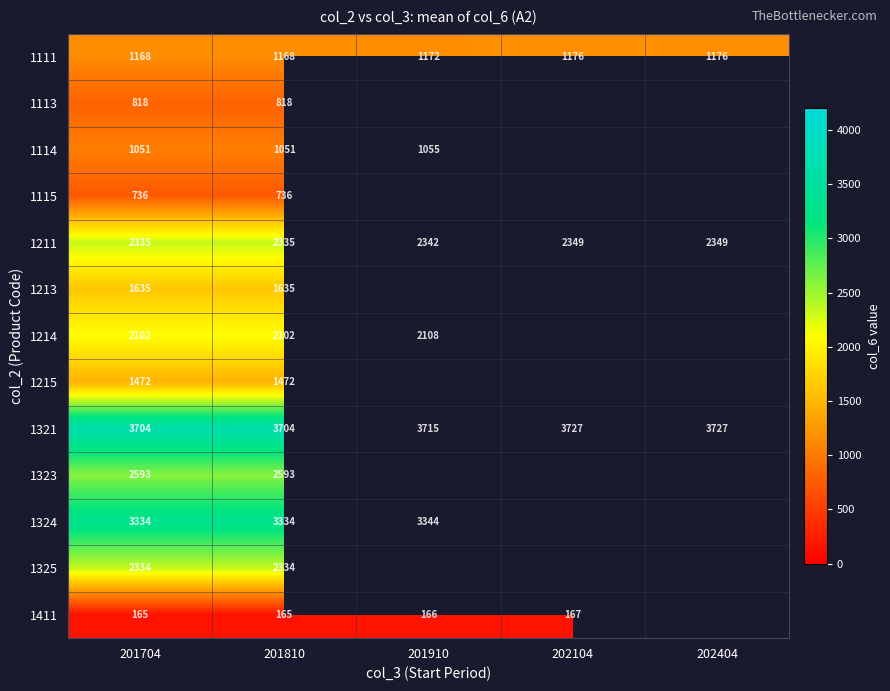

What is the sum of the 1111 values at 201704 and 202404?

2344